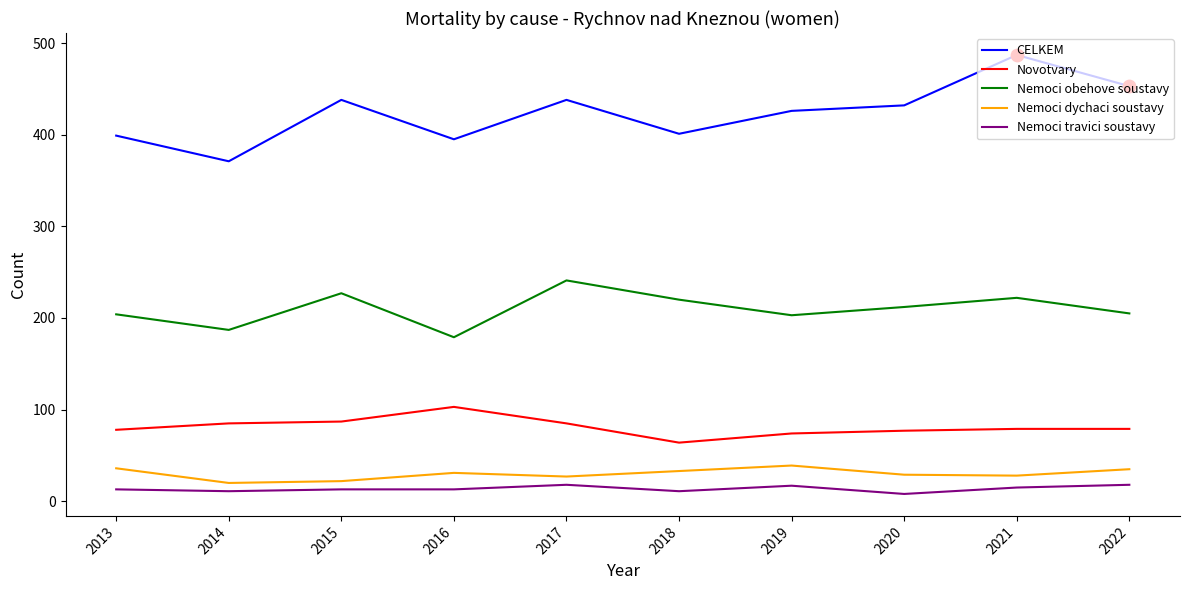

What are all the series names shown in the legend?

CELKEM, Novotvary, Nemoci obehove soustavy, Nemoci dychaci soustavy, Nemoci travici soustavy